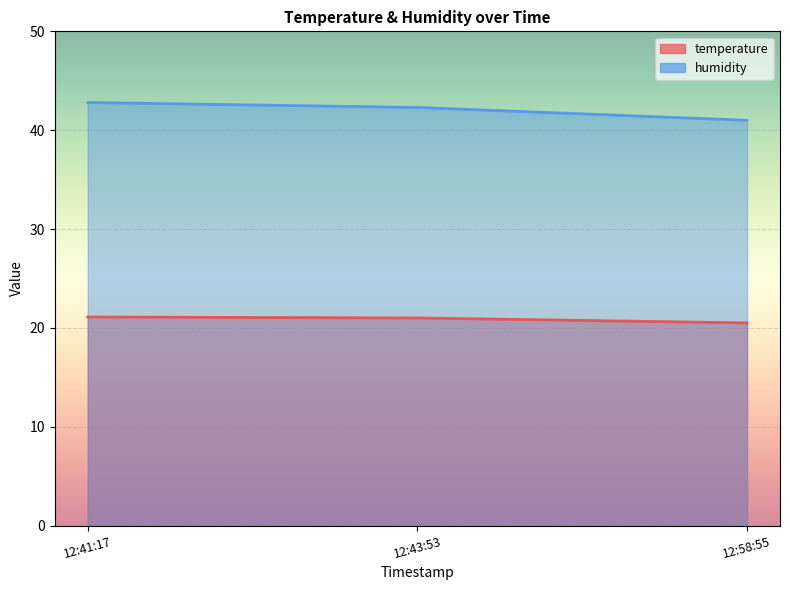

Which category has the highest value across all series?

12:41:17